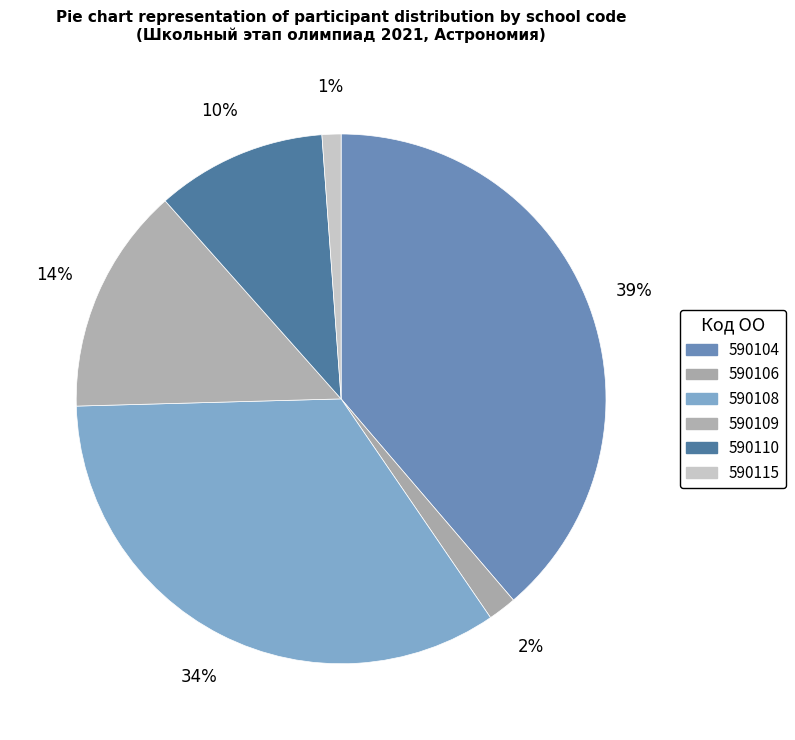

How much of the chart is everything except 590110?

89.6%